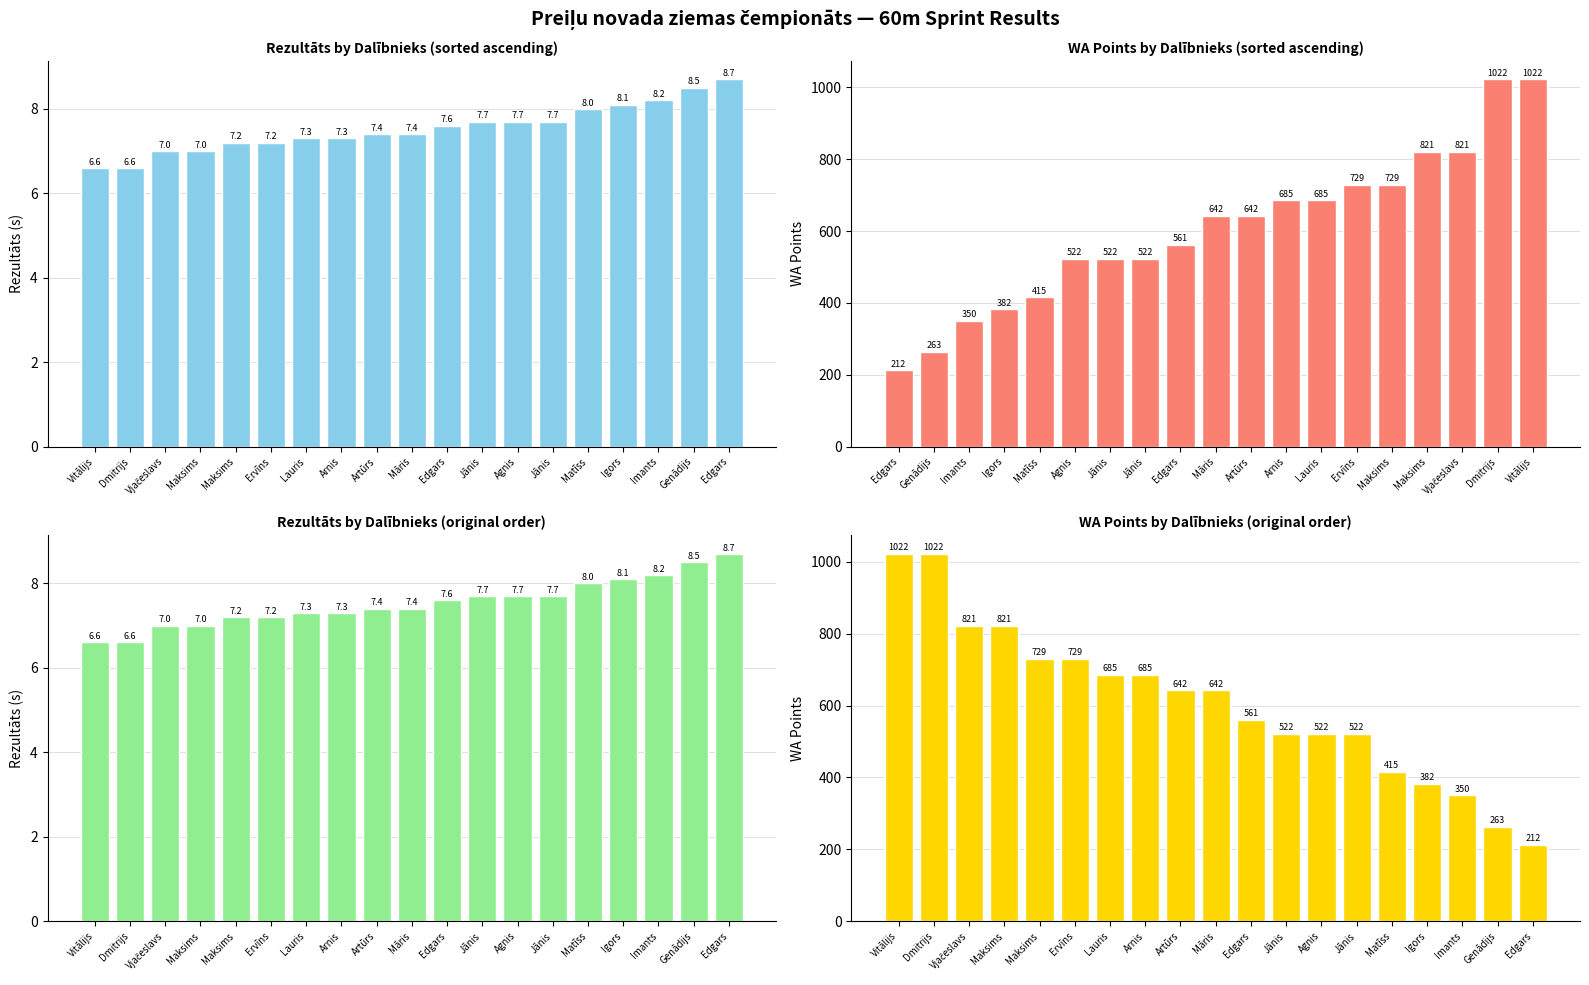

Reading left to right, list all the values displayed in this chart.

Rezultāts: Vitālijs=6.6	Dmitrijs=6.6	Vjačeslavs=7.0	Maksims=7.0	Maksims=7.2	Ervīns=7.2	Lauris=7.3	Arnis=7.3	Artūrs=7.4	Māris=7.4	Edgars=7.6	Jānis=7.7	Agnis=7.7	Jānis=7.7	Matīss=8.0	Igors=8.1	Imants=8.2	Genādijs=8.5	Edgars=8.7
WA Points: Vitālijs=1022.0	Dmitrijs=1022.0	Vjačeslavs=821.0	Maksims=821.0	Maksims=729.0	Ervīns=729.0	Lauris=685.0	Arnis=685.0	Artūrs=642.0	Māris=642.0	Edgars=561.0	Jānis=522.0	Agnis=522.0	Jānis=522.0	Matīss=415.0	Igors=382.0	Imants=350.0	Genādijs=263.0	Edgars=212.0